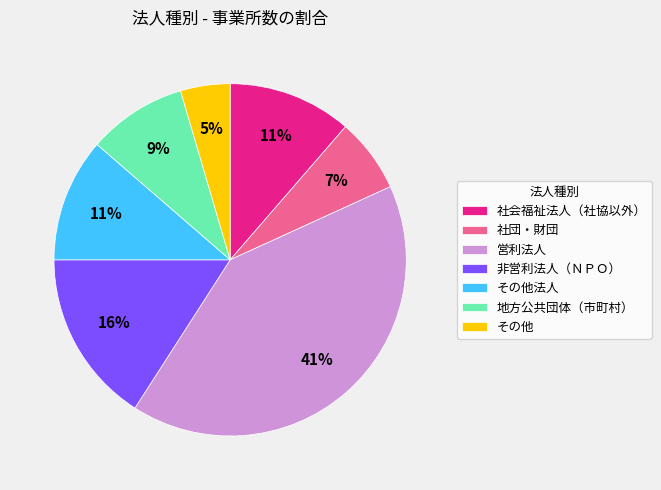

How many slices are in this pie chart?

7